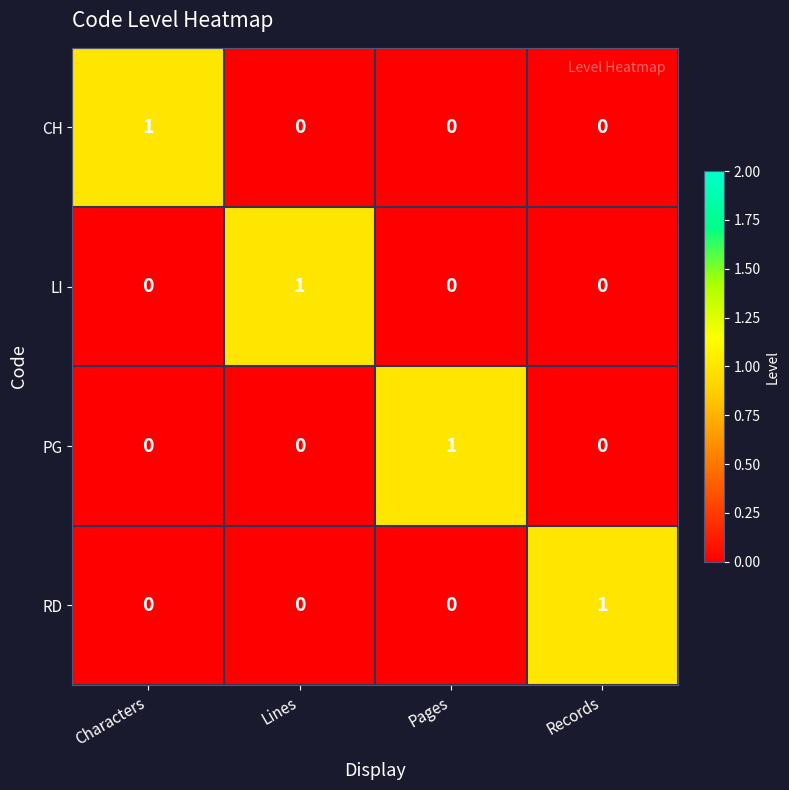

At which label does RD reach its peak?

Records